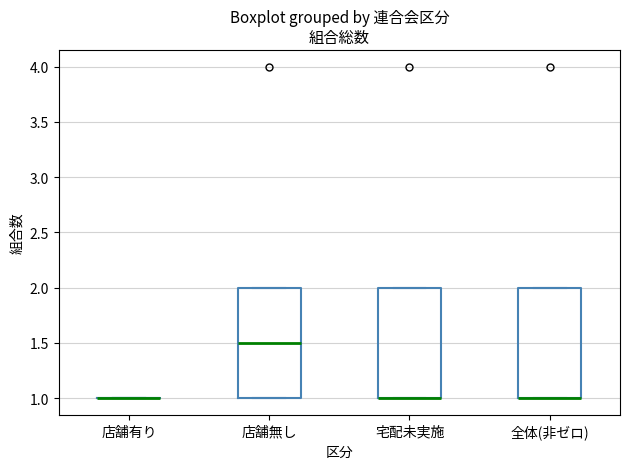

Reading left to right, transcribe this box plot: for each box, give where its median line is, the range the box spans, and where its two whiskers end, as read against the y-axis. The values are not printed on the chart, so give them approximately, as read against the axis.

店舗有り: box collapsed to a line at 1.0, whiskers 1.0 to 1.0
店舗無し: median 1.5, box 1.0 to 2.0, whiskers 1.0 to 2.0
宅配未実施: median 1.0 (drawn on the box's lower edge), box 1.0 to 2.0, whiskers 1.0 to 2.0
全体(非ゼロ): median 1.0 (drawn on the box's lower edge), box 1.0 to 2.0, whiskers 1.0 to 2.0